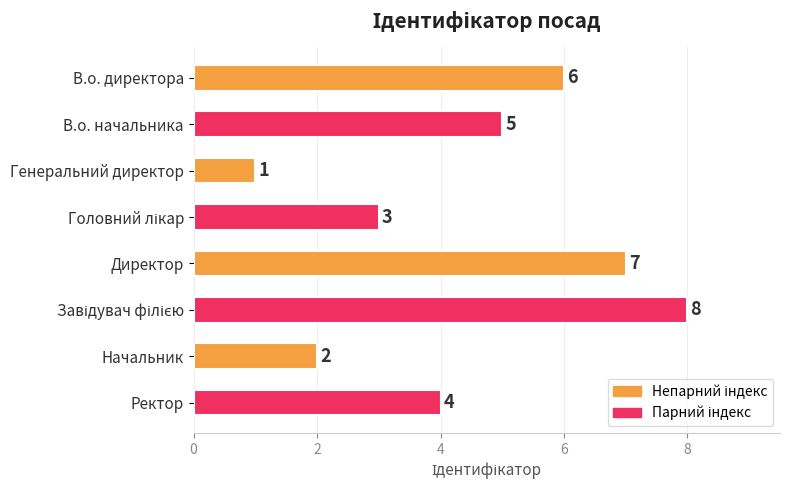

The chart shows a value of 1 at Генеральний директор. True or false?

True